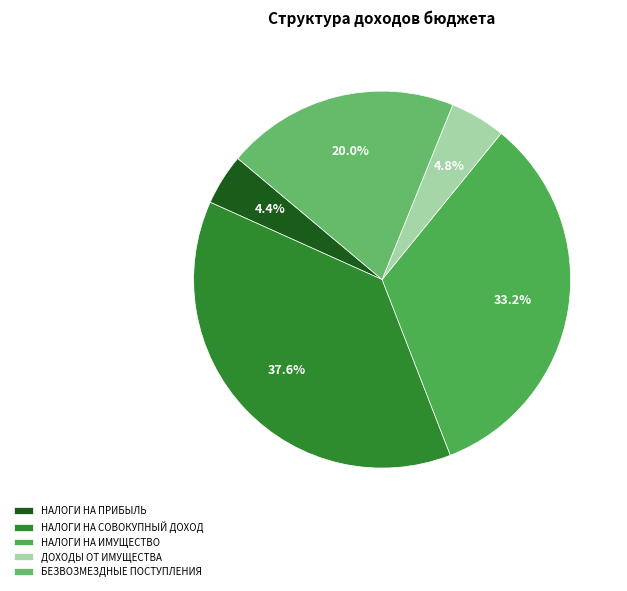

Count the number of slices in the pie.

5